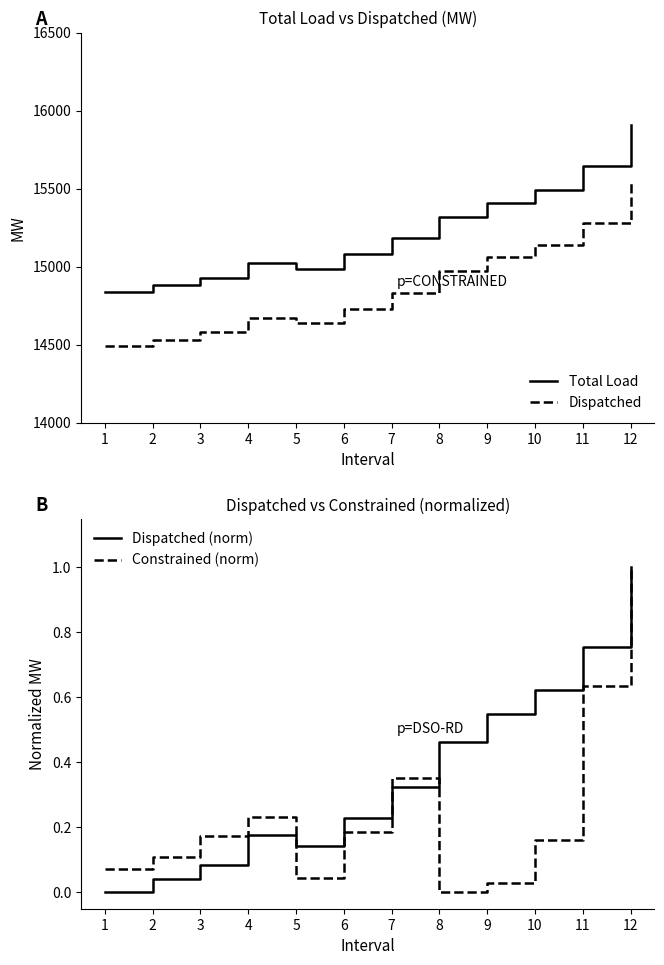

Does the chart have visible grid lines?

No